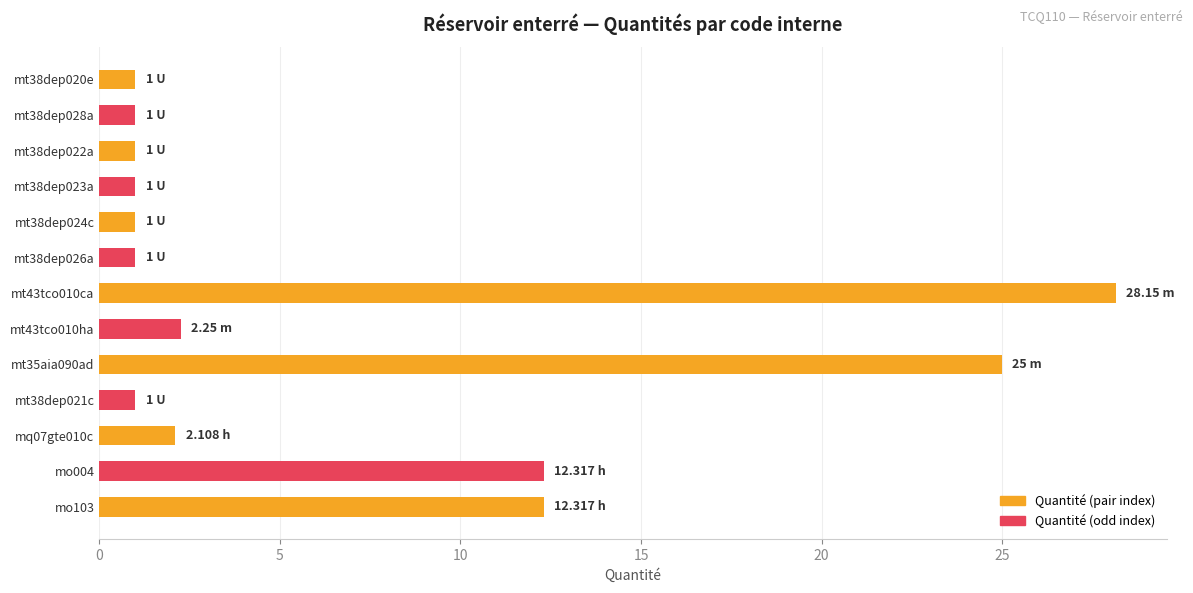

How many distinct data groups are displayed?

1